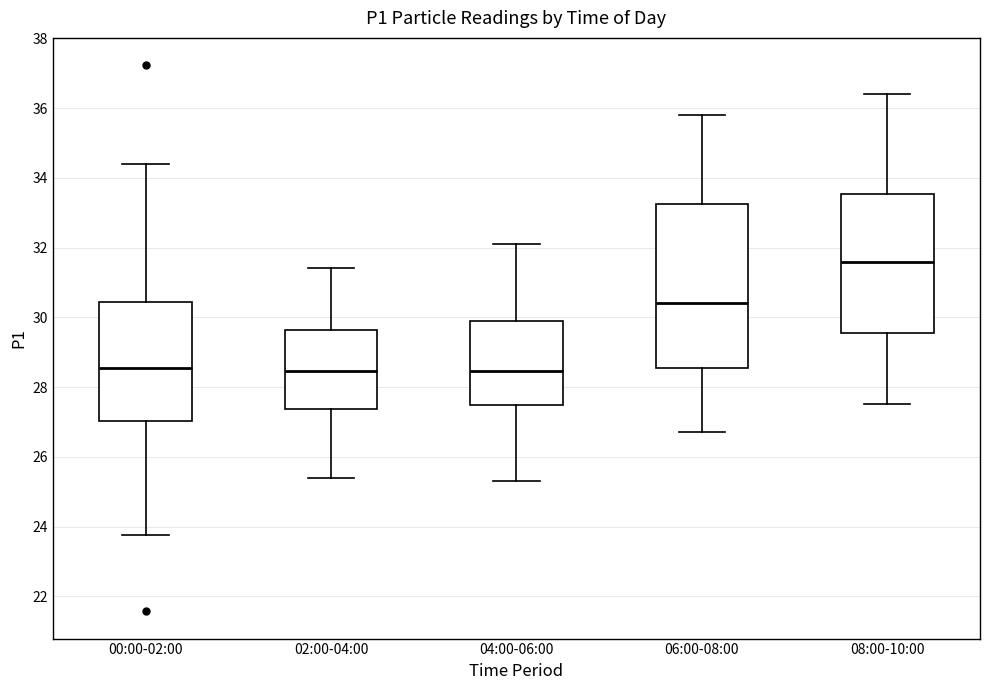

Which box is the tallest, from its lower edge to its upper edge?

06:00-08:00